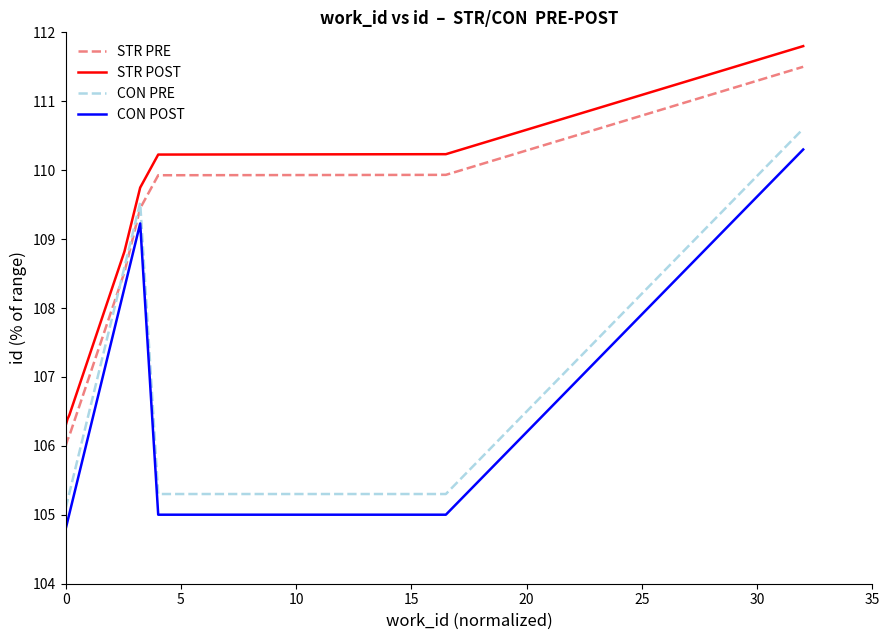

What is the highest value of the STR PRE series?

111.5